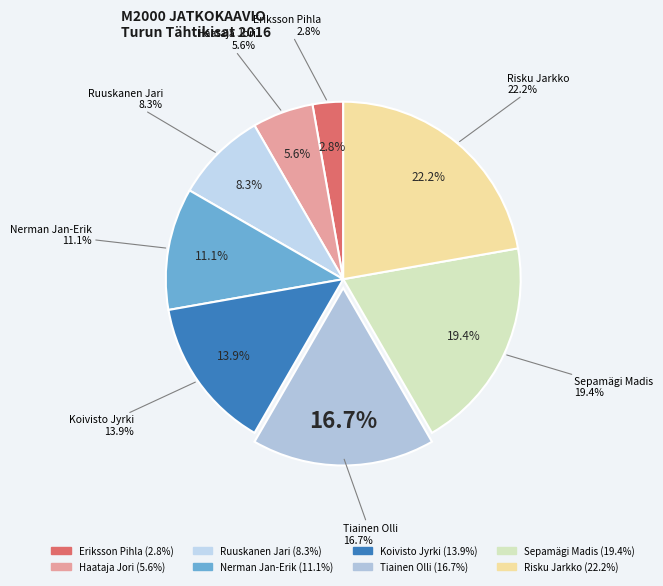

Which category has the biggest portion of the pie?

Risku Jarkko